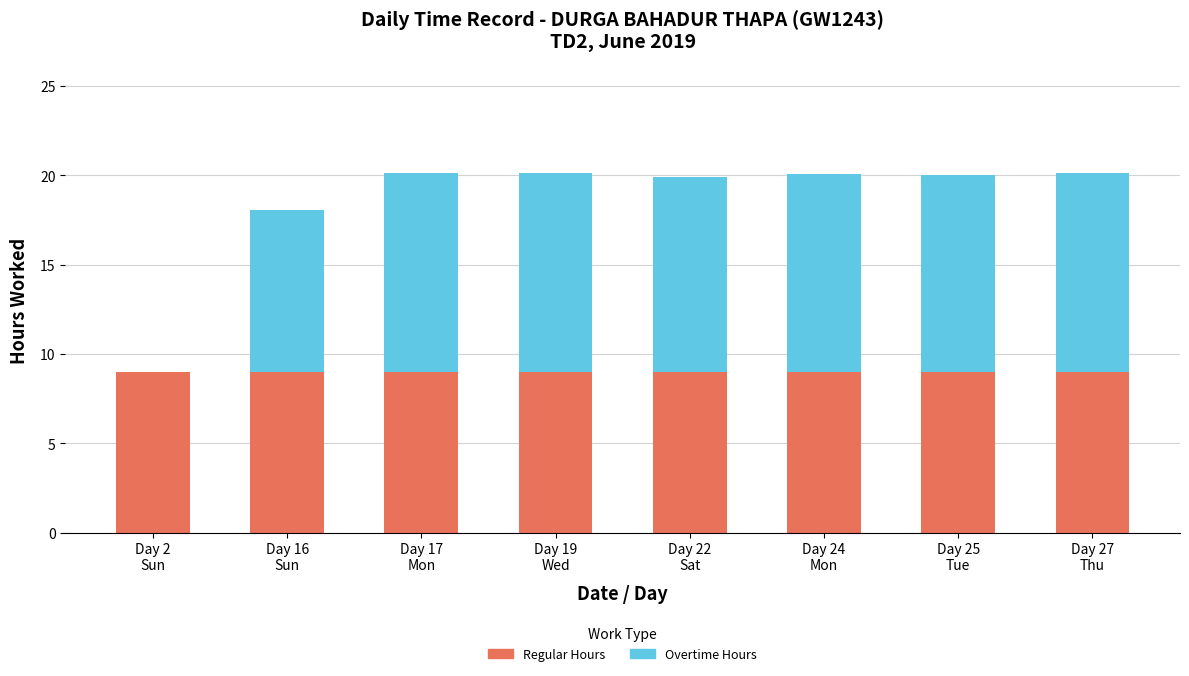

What value does the Regular Hours series have at Day 16
Sun?

9.0